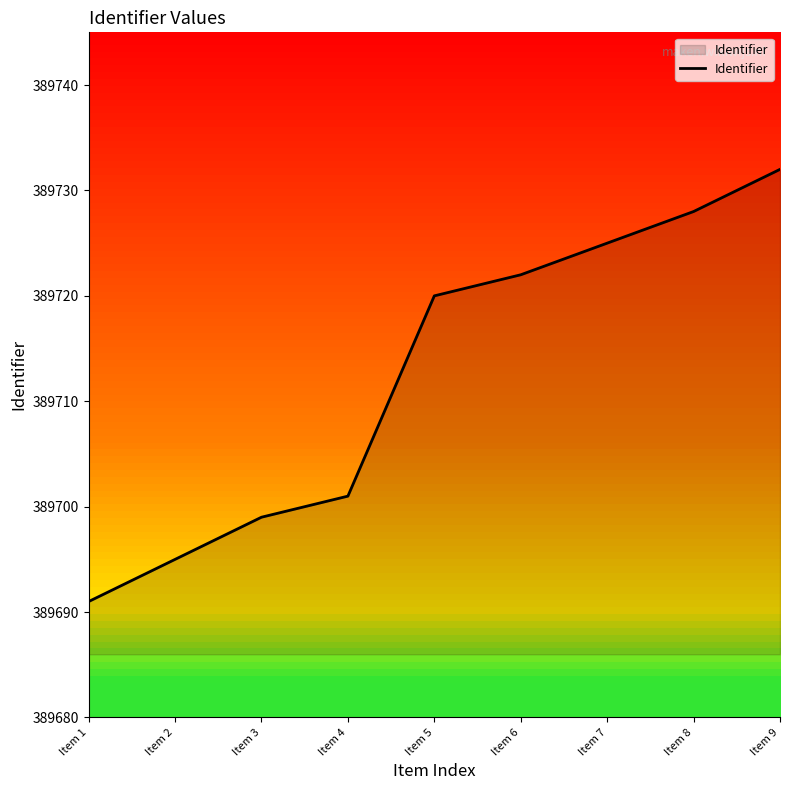

Does the chart have visible grid lines?

No